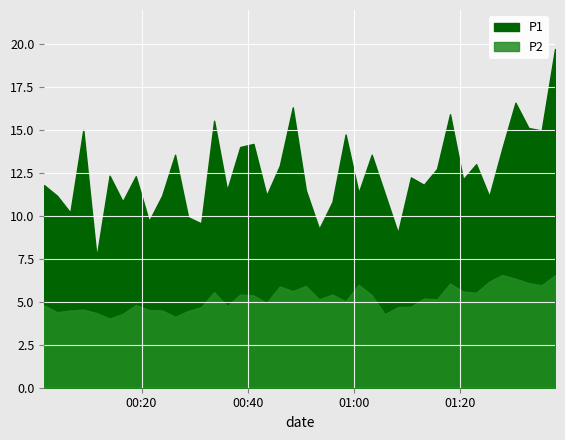

Rank the series by their maximum value, from highest to lowest.

P1, P2